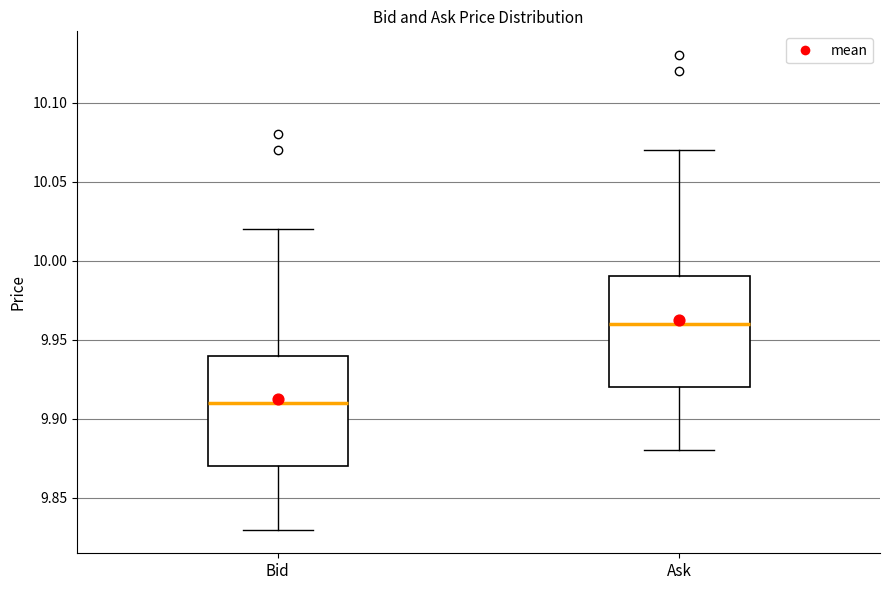

Which box's median line is the highest?

Ask